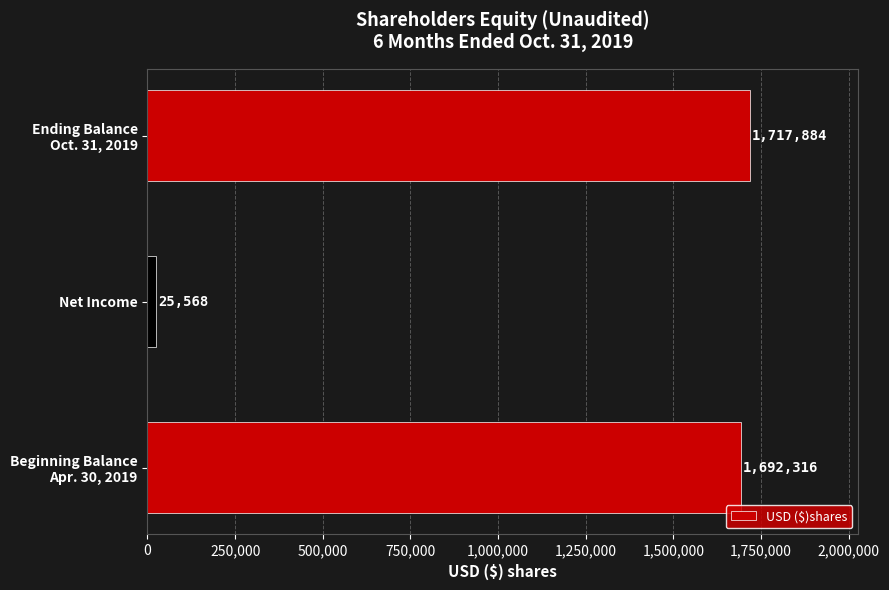

What is the sum of all values?

3435768